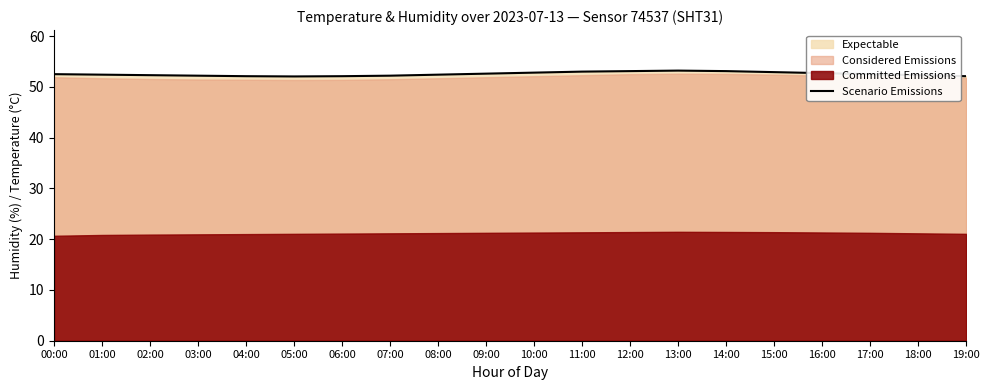

What is the value of the 3rd point from the left?

52.3